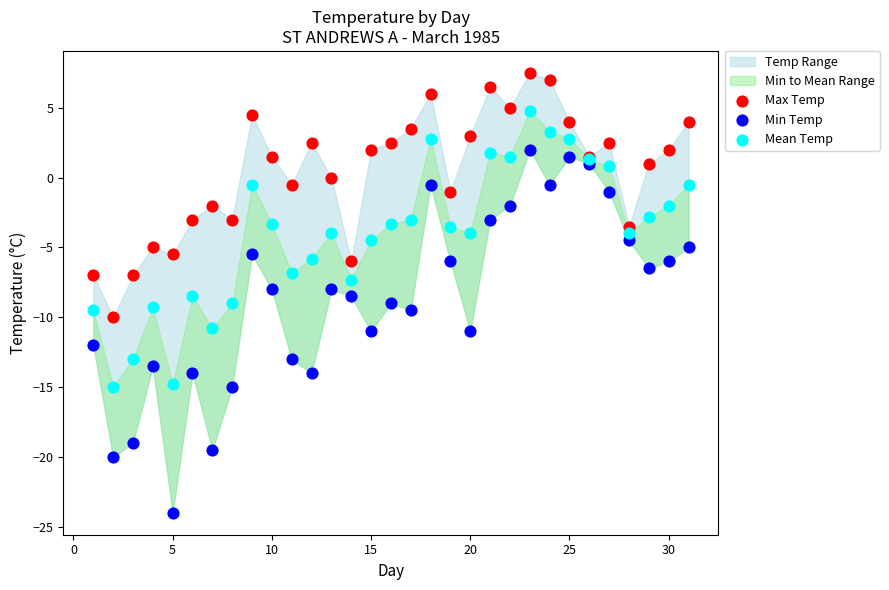

Which series reaches the maximum Y coordinate?

Max Temp